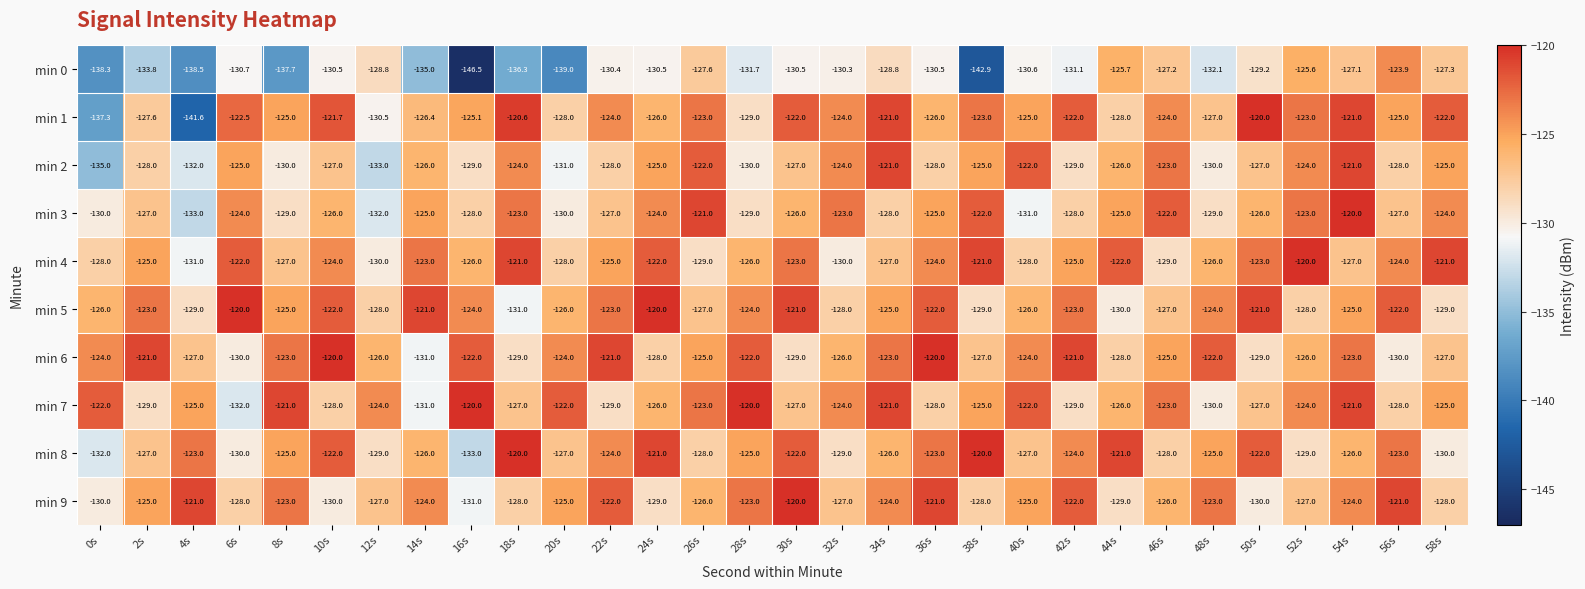

What is the maximum value shown in the chart?

-120.0